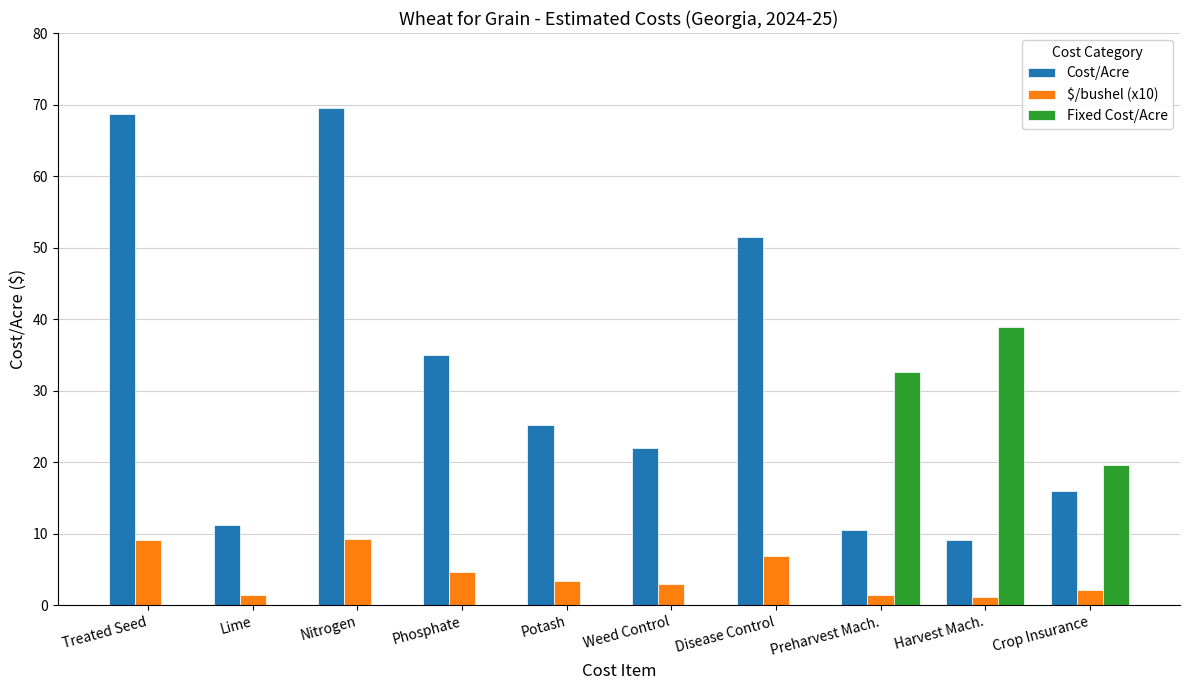

What is the total value across all series at Phosphate?

39.7